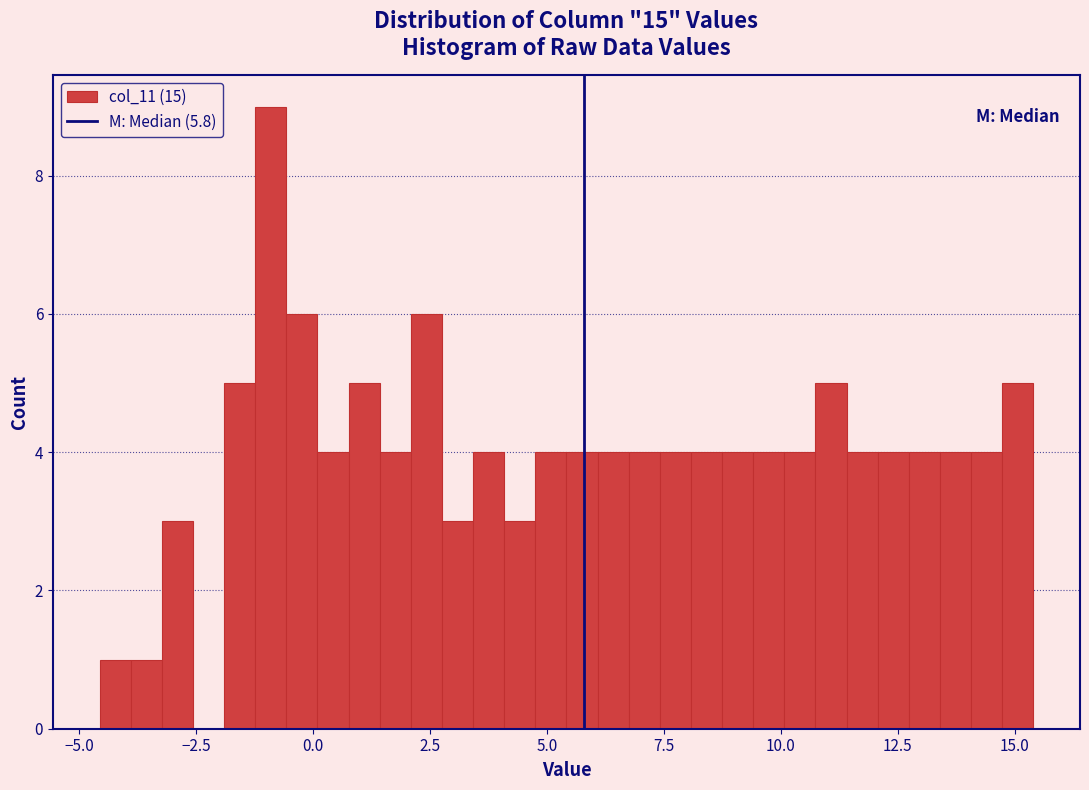

Around what value on the x-axis is the tallest bar? Give the approximate position of its centre, as read against the axis.

-1.0